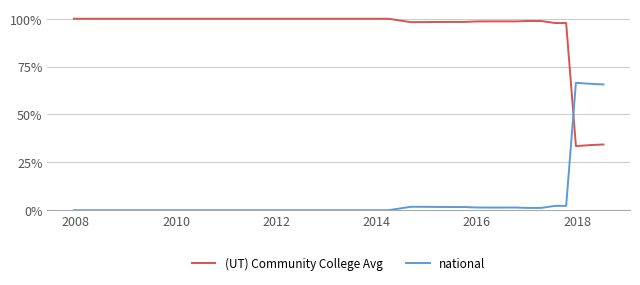

List the series in order of their overall mean, highest first.

(UT) Community College Avg, national